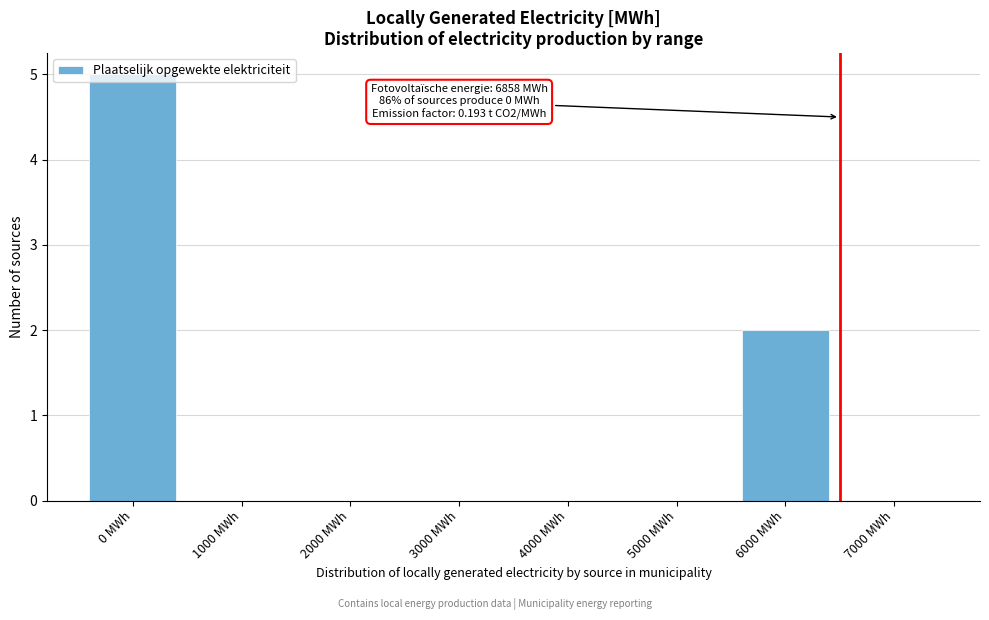

What is the maximum value shown in the chart?

5